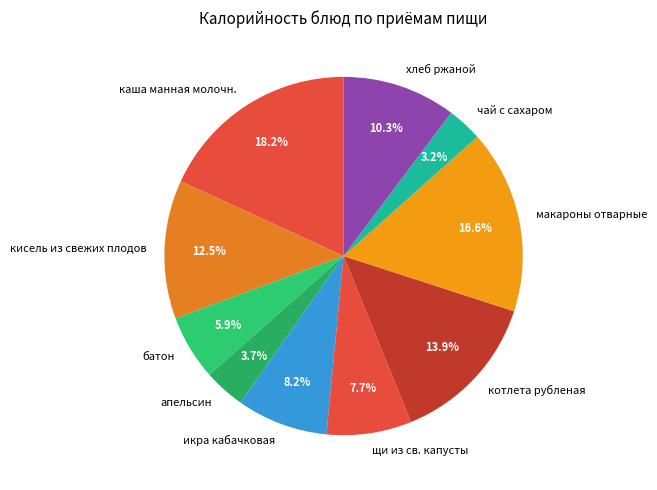

How many slices are in this pie chart?

10